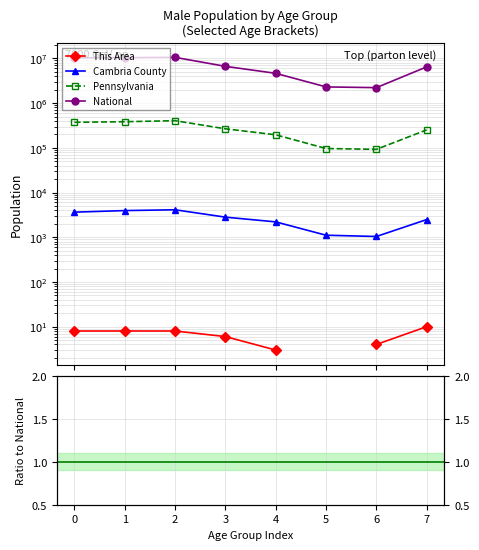

At how many categories does at least one series exceed 1334376?

8